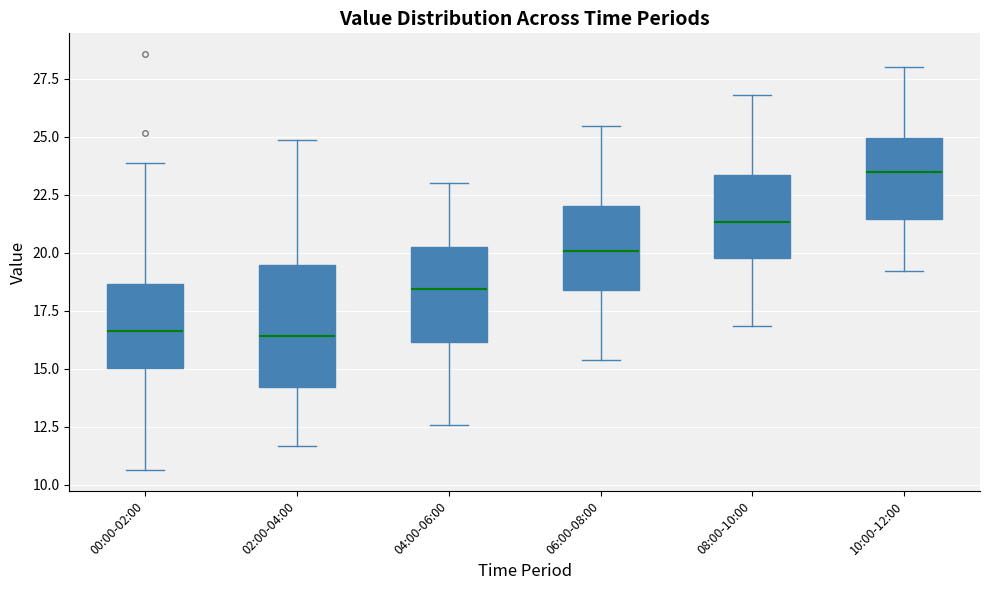

Reading left to right, transcribe this box plot: for each box, give where its median line is, the range the box spans, and where its two whiskers end, as read against the y-axis. The values are not printed on the chart, so give them approximately, as read against the axis.

00:00-02:00: median 16.5, box 15.0 to 18.5, whiskers 10.5 to 24.0
02:00-04:00: median 16.5, box 14.0 to 19.5, whiskers 11.5 to 25.0
04:00-06:00: median 18.5, box 16.0 to 20.5, whiskers 12.5 to 23.0
06:00-08:00: median 20.0, box 18.5 to 22.0, whiskers 15.5 to 25.5
08:00-10:00: median 21.5, box 20.0 to 23.5, whiskers 17.0 to 27.0
10:00-12:00: median 23.5, box 21.5 to 25.0, whiskers 19.0 to 28.0